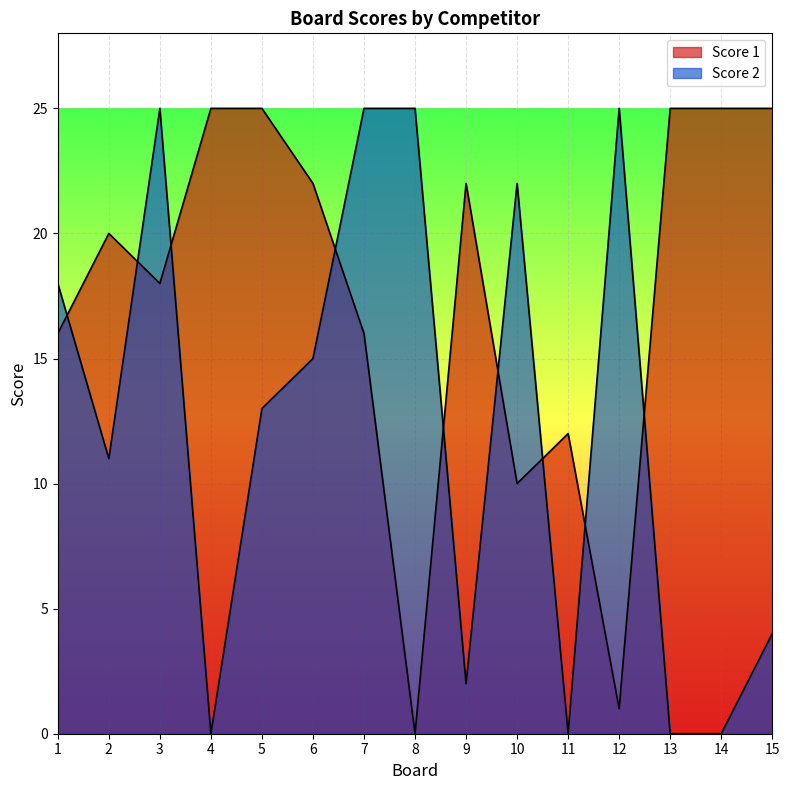

True or false: Score 2 and Score 1 intersect in this chart.

True